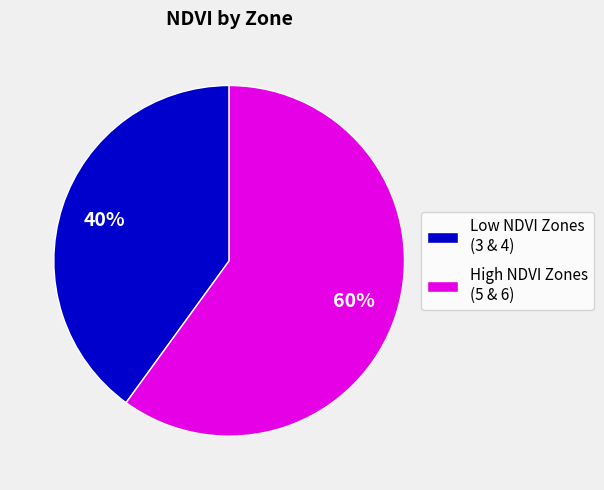

Does any single category account for the majority?

Yes